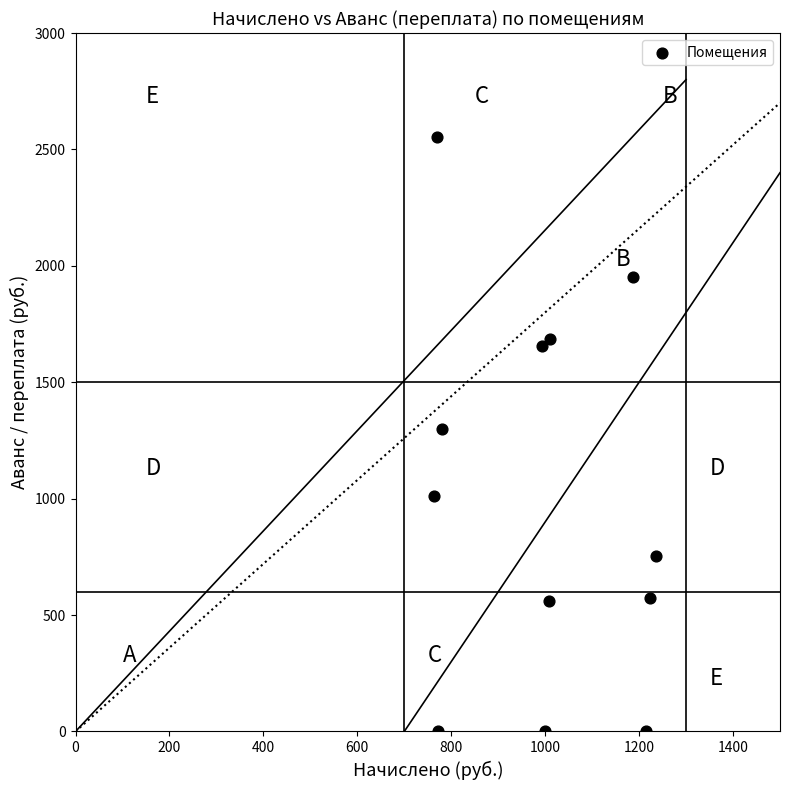

What is the range of X values (max minus min)?

473.0